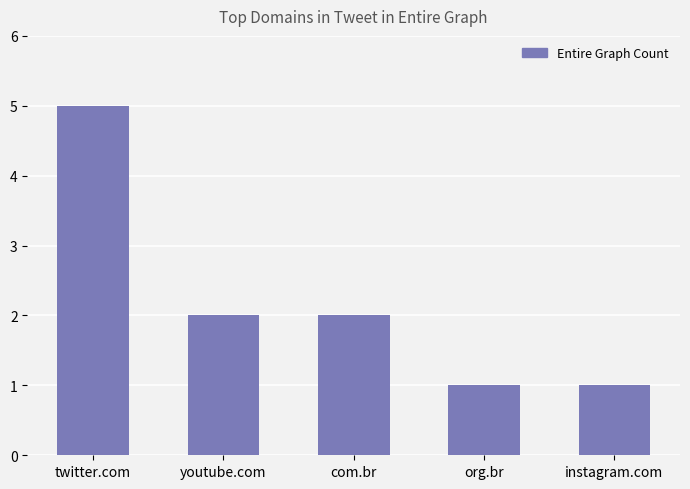

What is the change in value from twitter.com to instagram.com?

-4